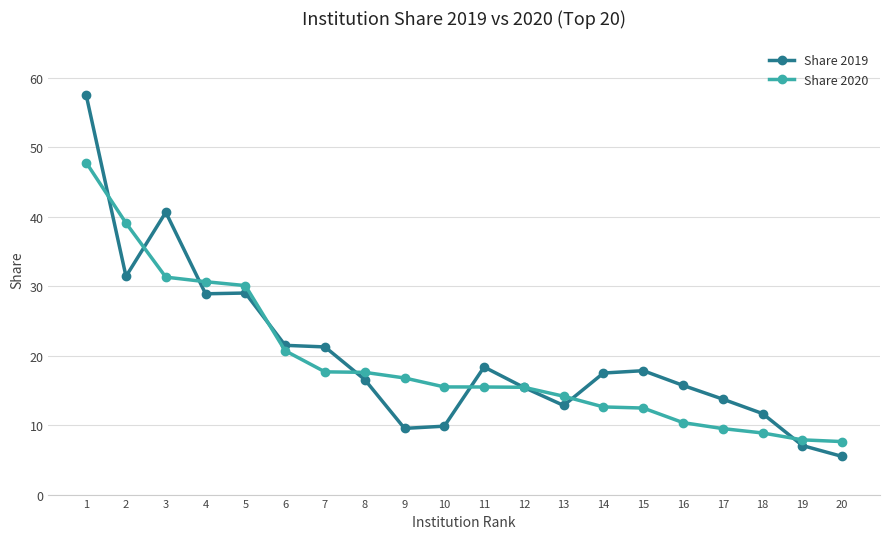

Rank the series by their maximum value, from lowest to highest.

Share 2020, Share 2019